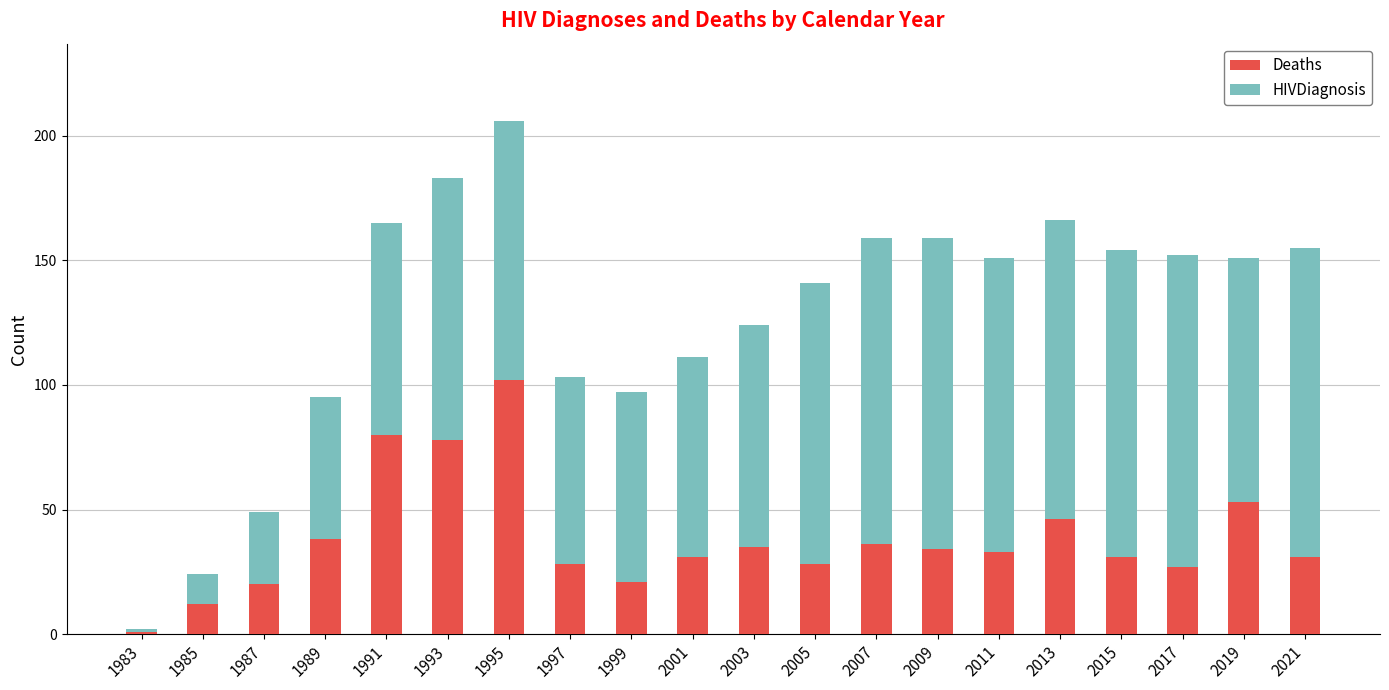

True or false: Deaths has a value of 12 at 1985.

True